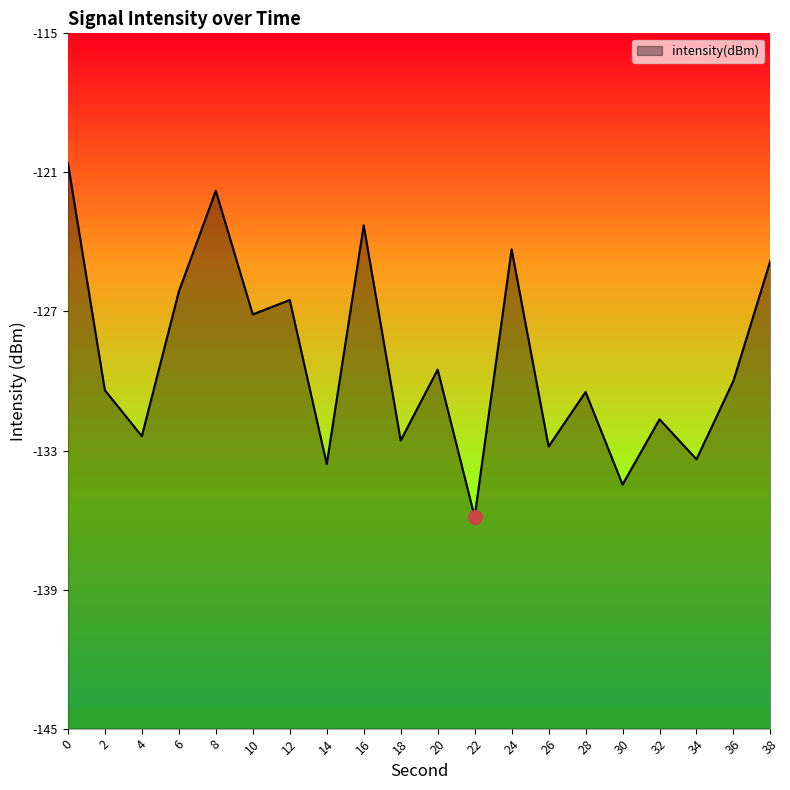

Between 20 and 36, which is larger?

20